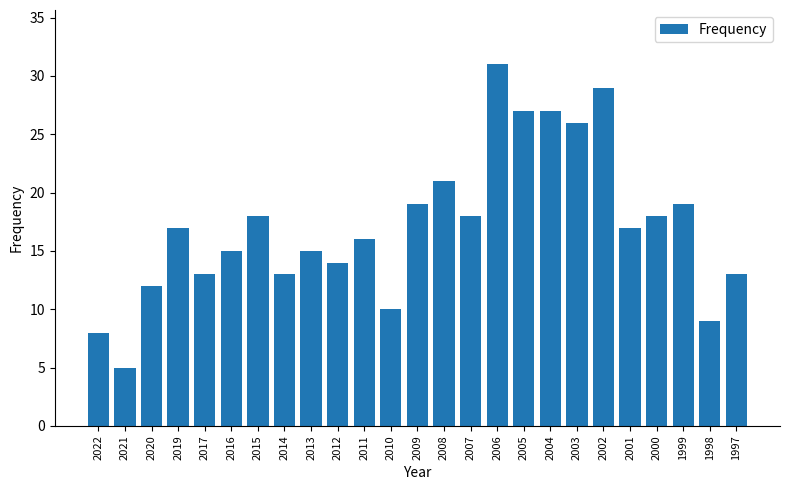

Which has a higher value, 2016 or 2015?

2015